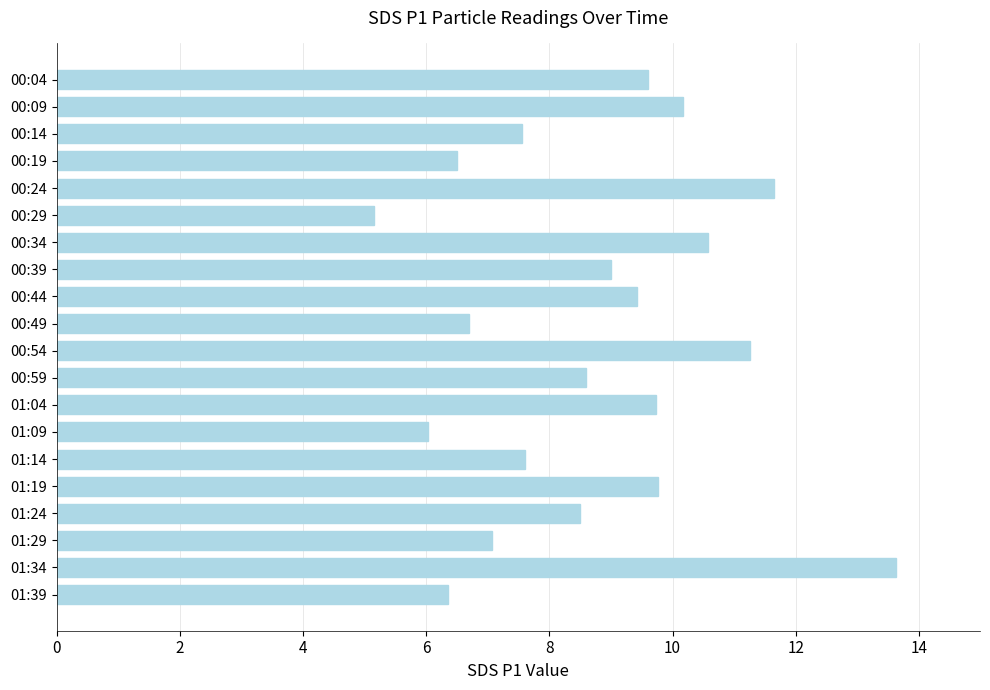

What is the value of the 1st bar from the top?

9.6